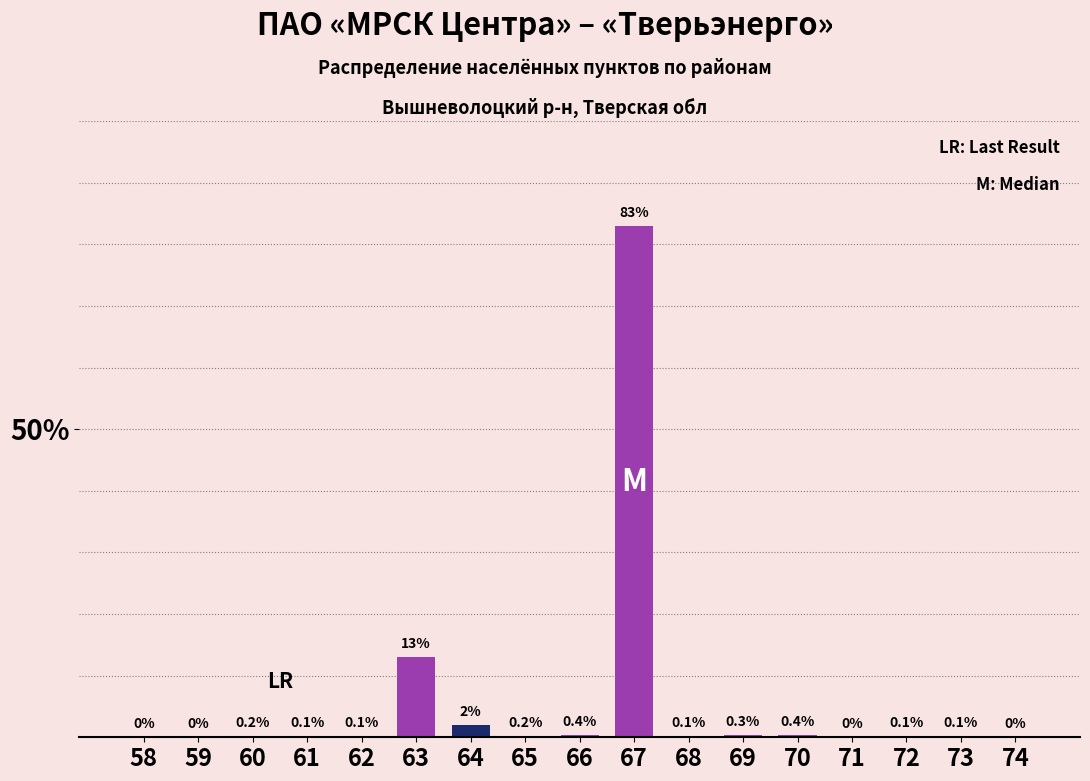

Reading left to right, list all the values displayed in this chart.

58=0.0	59=0.0	60=0.2	61=0.1	62=0.1	63=13.0	64=2.0	65=0.2	66=0.4	67=83.0	68=0.1	69=0.3	70=0.4	71=0.0	72=0.1	73=0.1	74=0.0